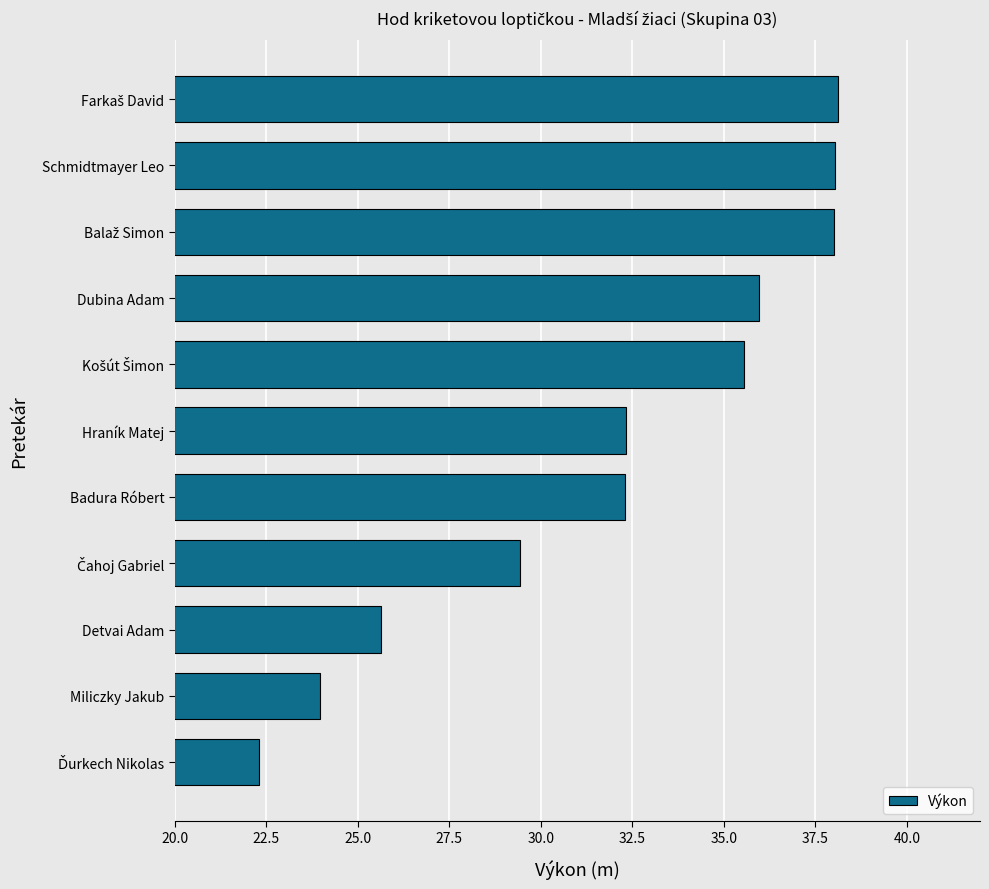

The value at Badura Róbert is 19.4. True or false?

False